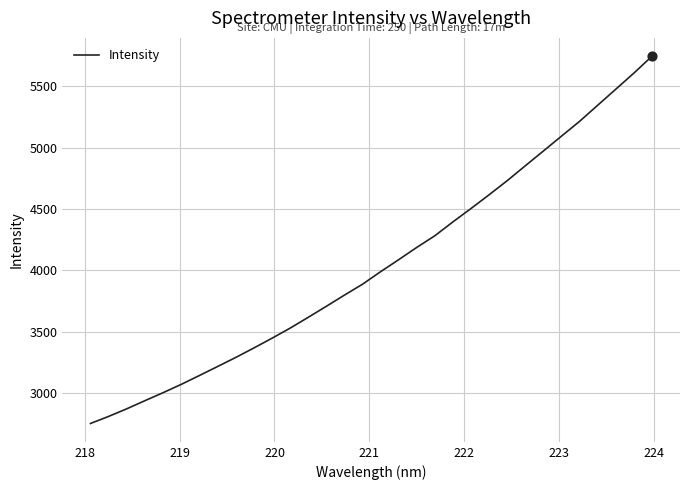

What is the smallest value displayed?

2751.9